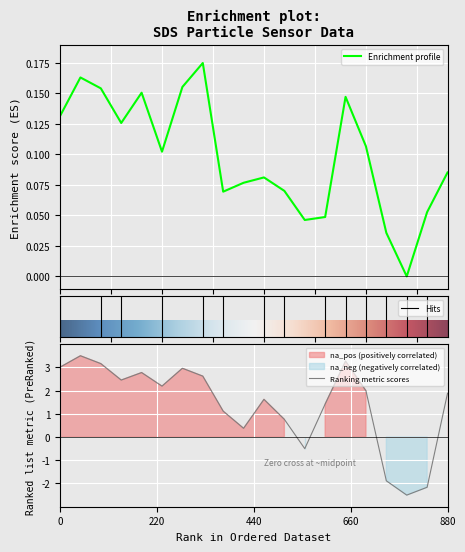

What is the lowest value of the Ranking metric scores series?

-2.5